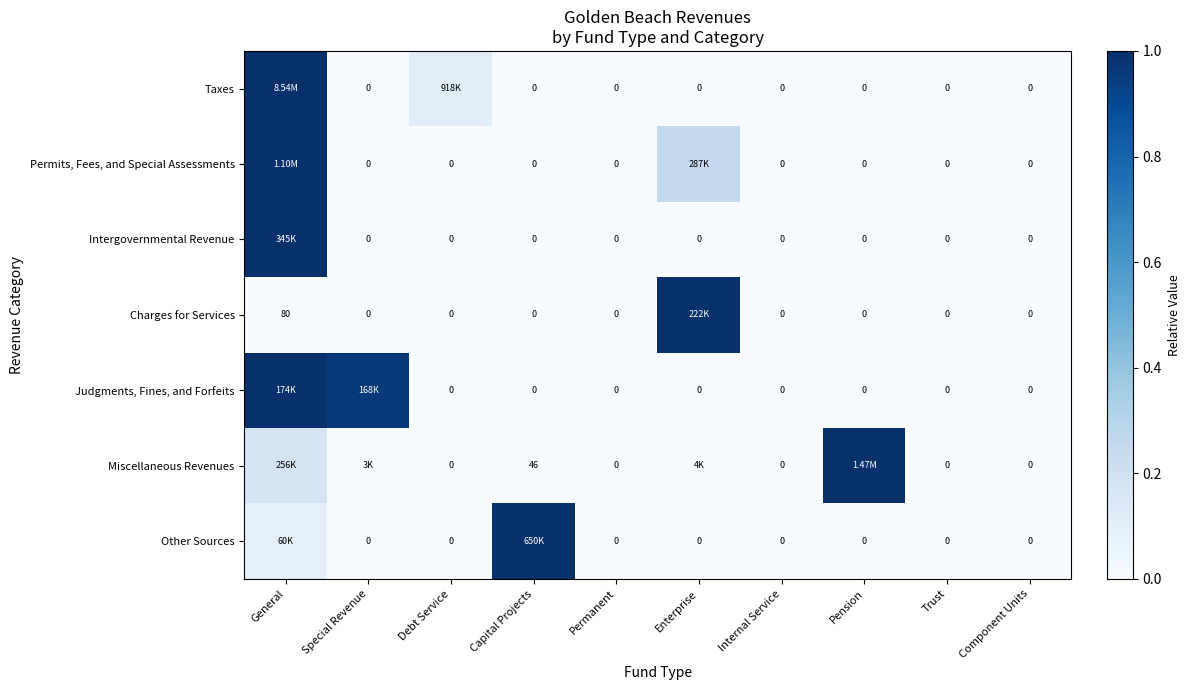

How many positive values does the Other Sources series have?

2